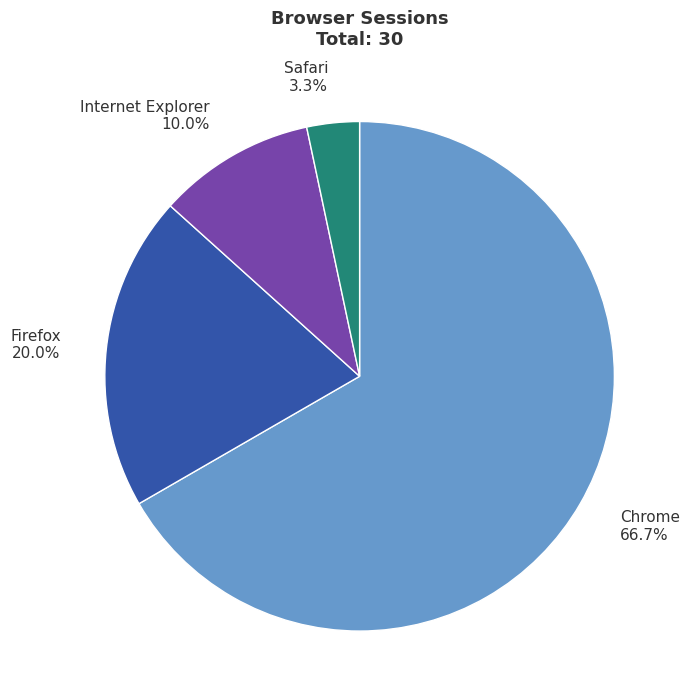

To the nearest percent, what is the difference between the Chrome and Safari slice percentages?

63%